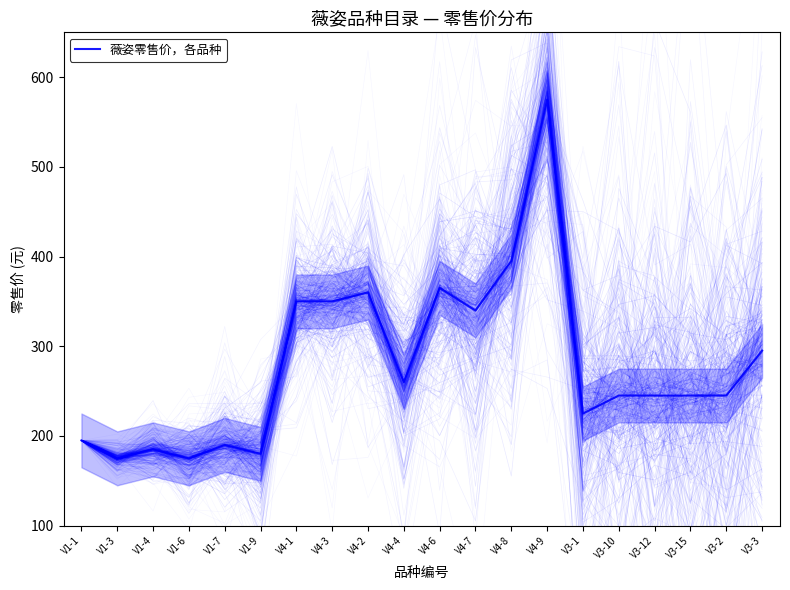

Reading left to right, extract all data points from this chart.

195	175	185	175	190	180	350	350	360	260	365	340	395	575	225	245	245	245	245	295